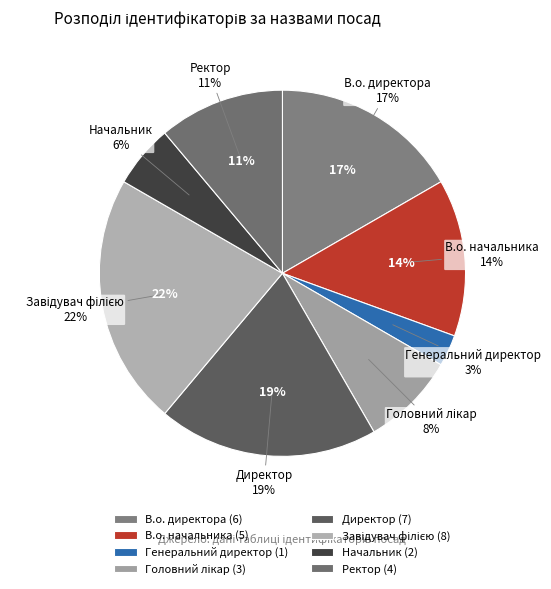

Combined, do В.о. директора and Завідувач філією account for over 50%?

No